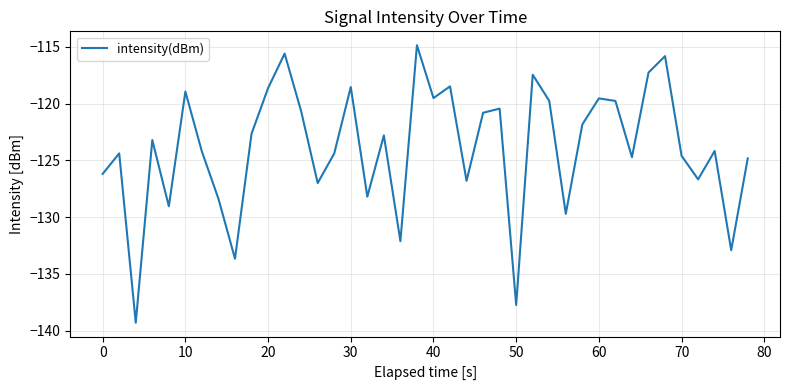

What is the sum of all values?

-4955.6